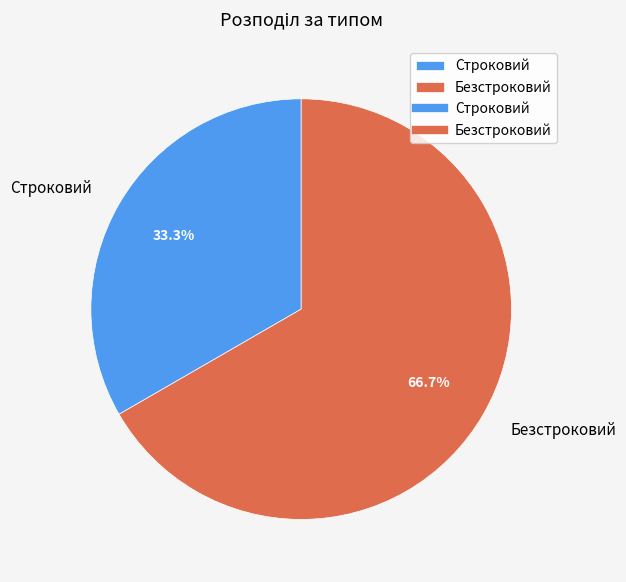

Is it true that Строковий is 33% of the pie?

True